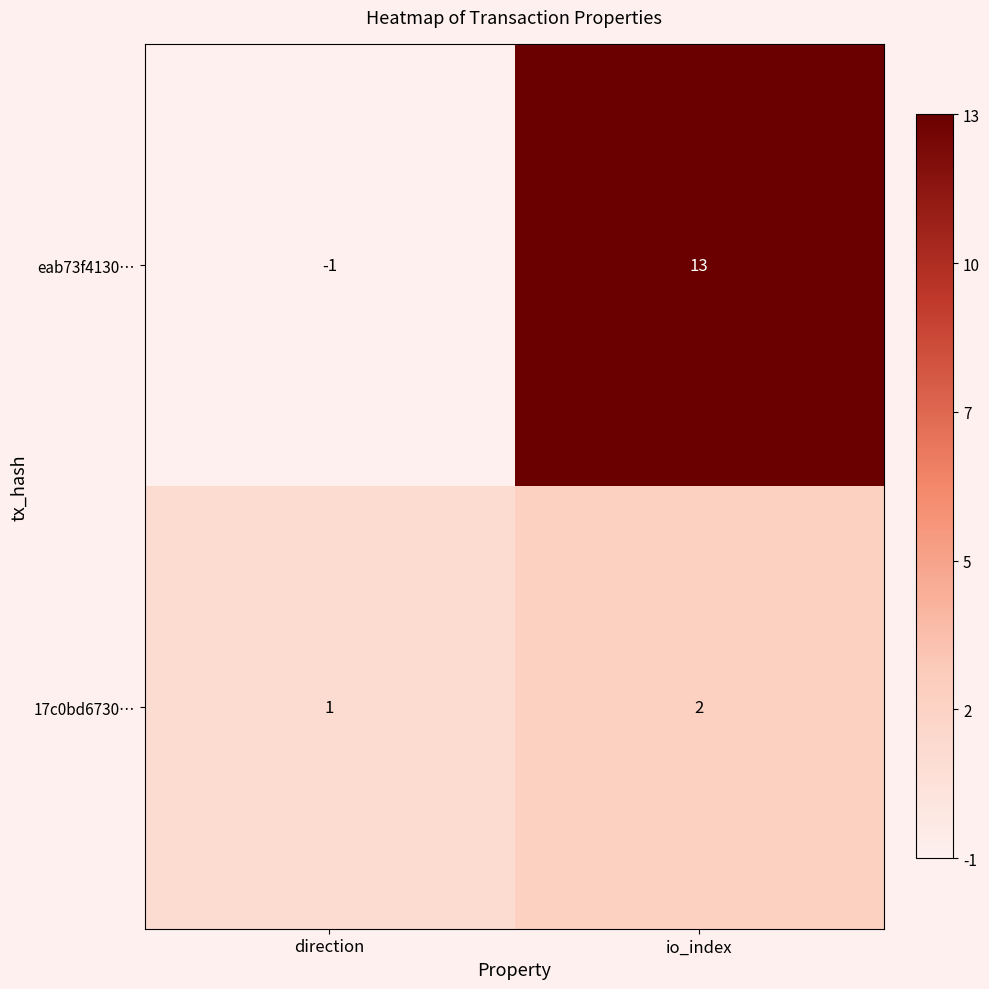

What is the total value across all series at io_index?

15